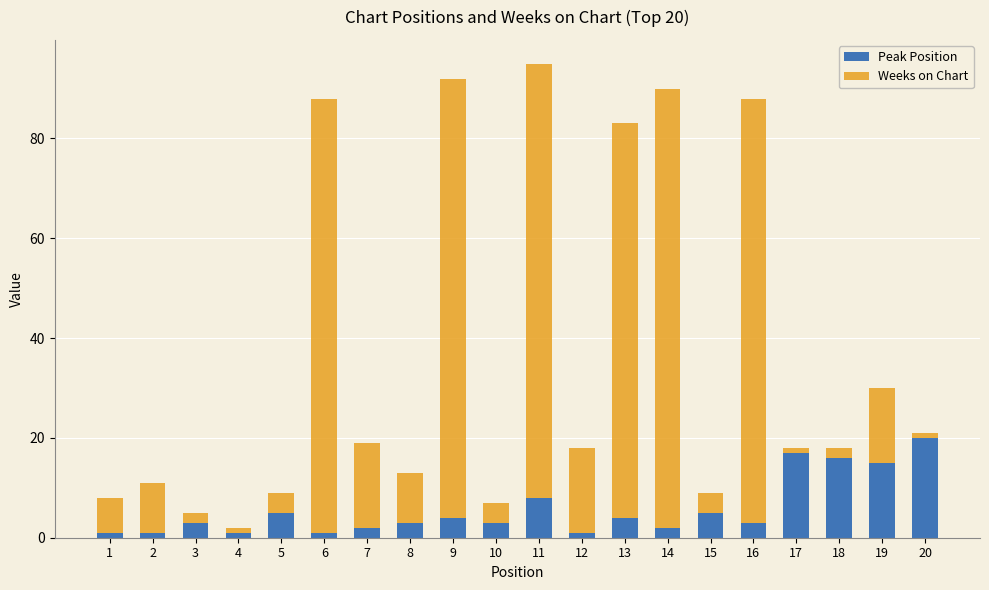

What is the sum of all Peak Position values?

115